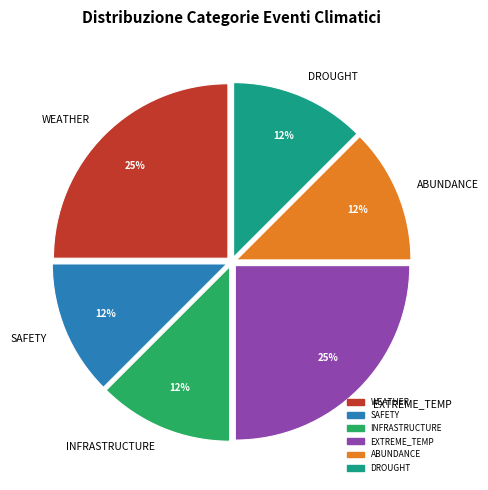

Is there a majority slice in this chart?

No